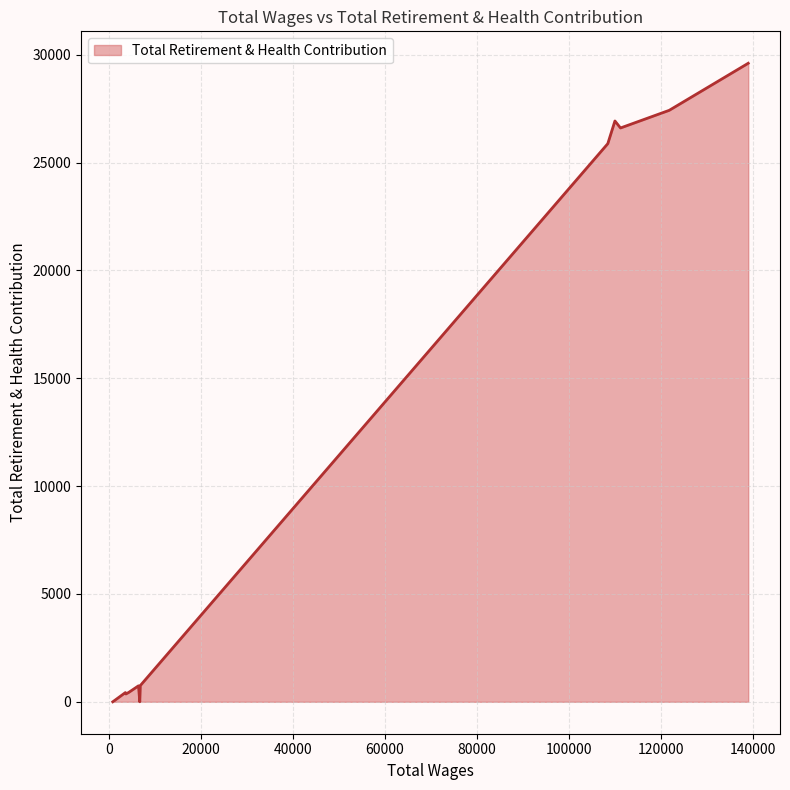

What is the greatest value displayed?

29601